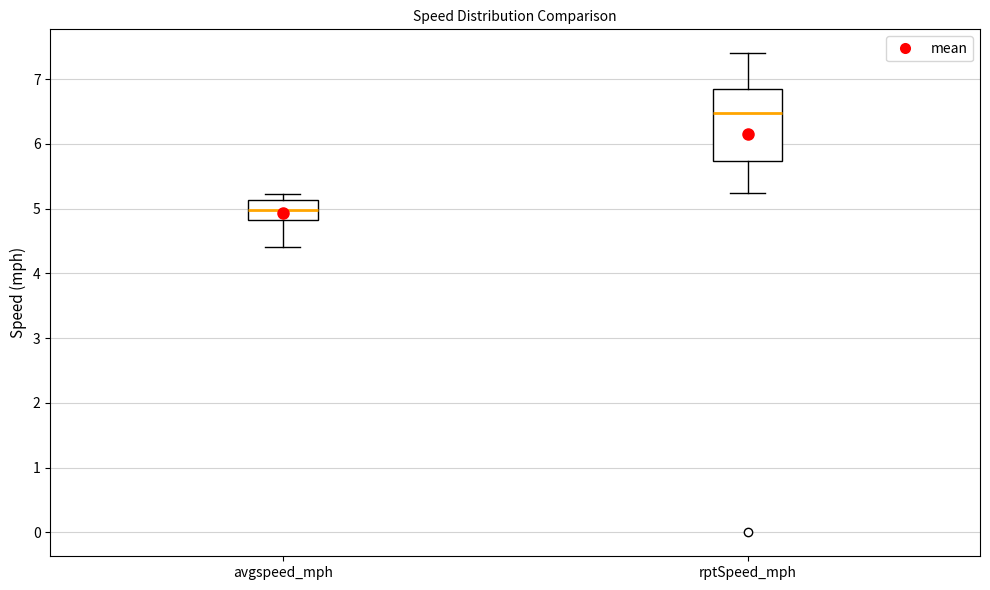

Which box has the highest median line?

rptSpeed_mph